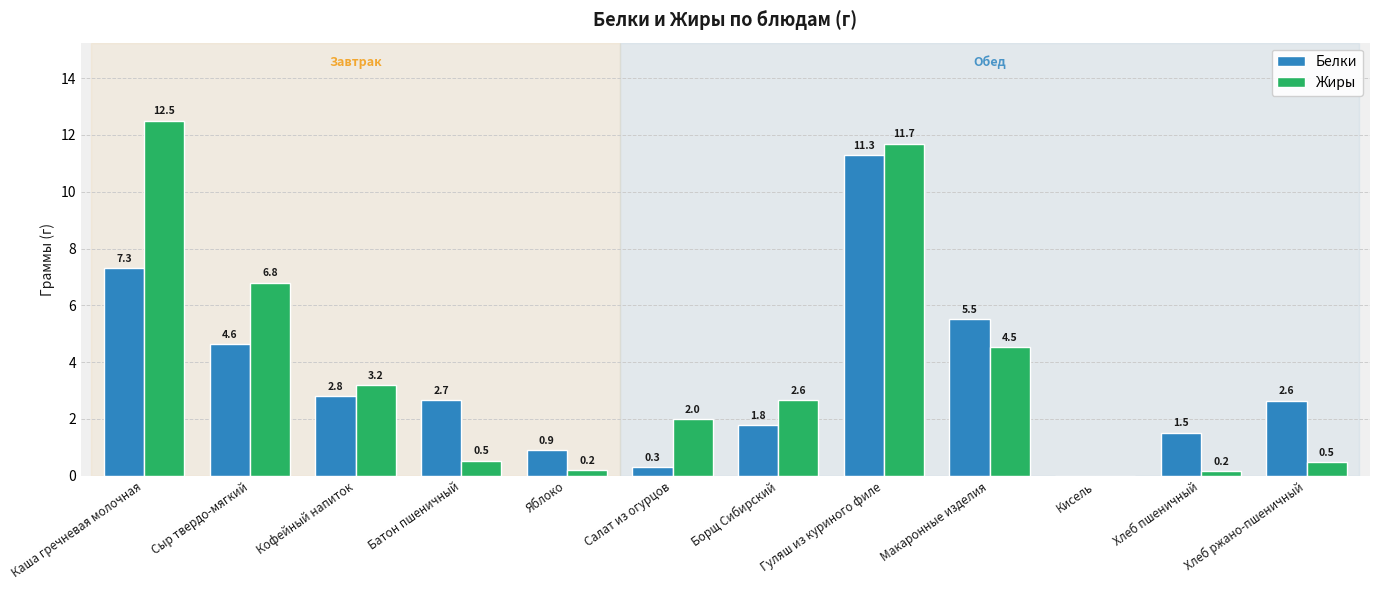

How many distinct data groups are displayed?

2